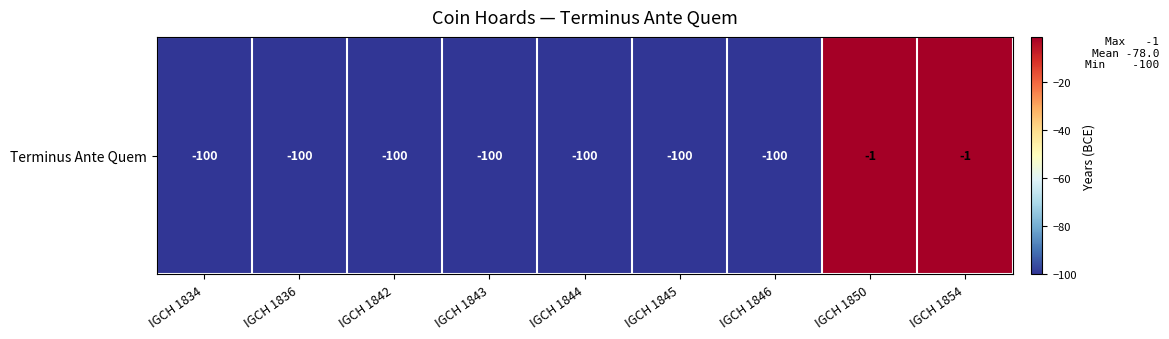

What is the greatest value displayed?

-1